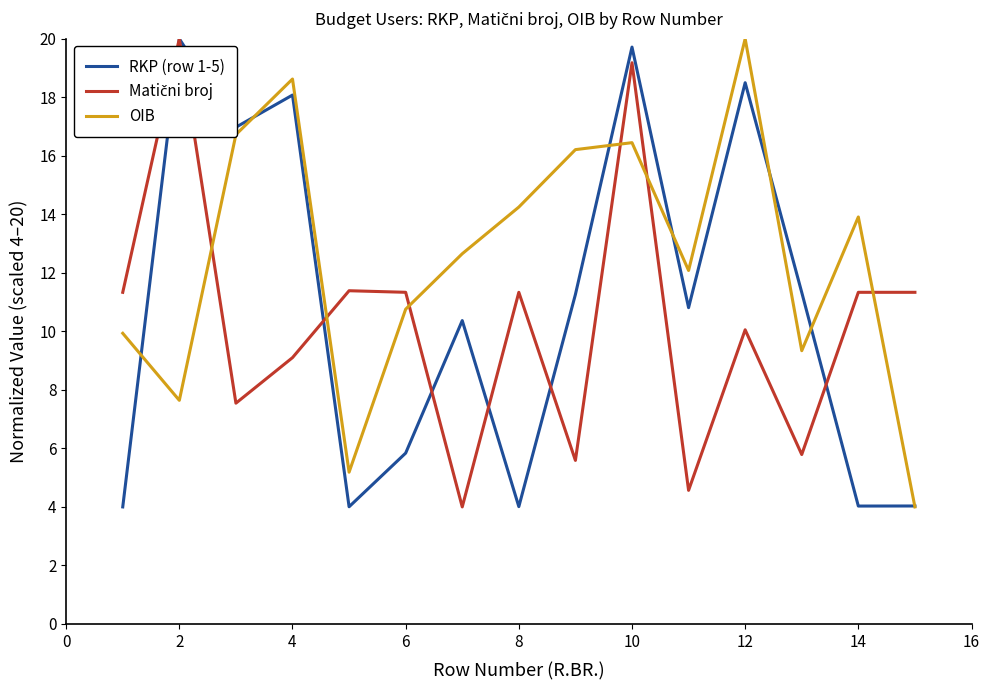

How many lines are shown in the chart?

3